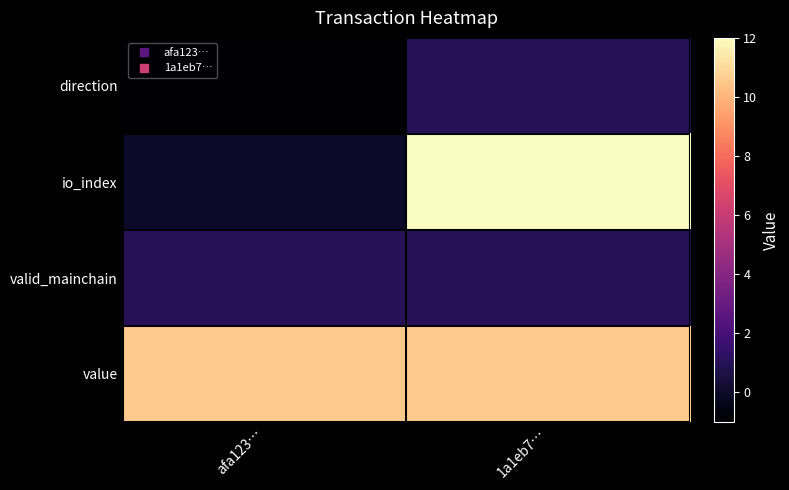

Reading left to right, what are all the values shown in this chart?

direction: afa123…=-1.0	1a1eb7…=1.0
io_index: afa123…=0.0	1a1eb7…=12.0
valid_mainchain: afa123…=1.0	1a1eb7…=1.0
value: afa123…=10.6	1a1eb7…=10.6